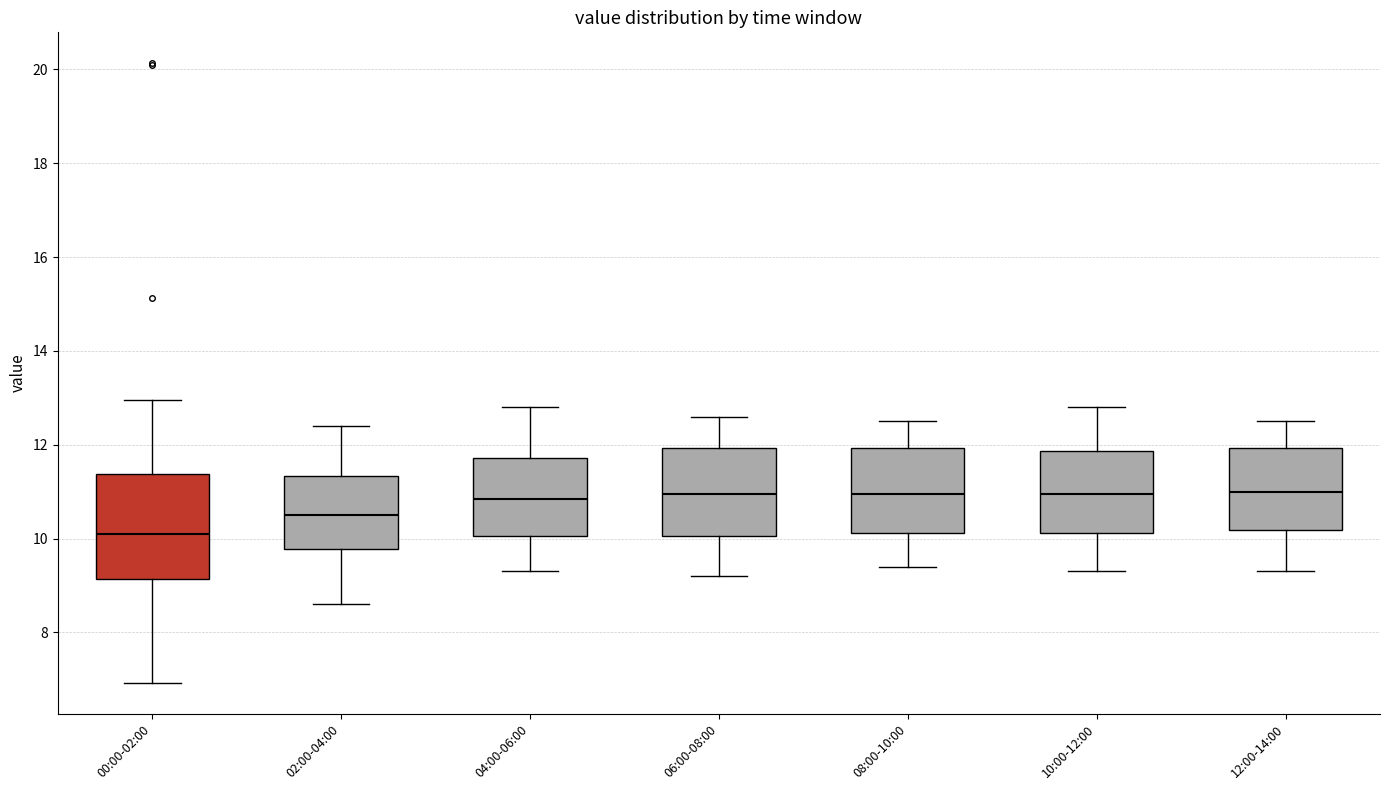

Where is the lower edge of the box for 04:00-06:00 on the y-axis? The values are not printed on the chart, so give them approximately, as read against the axis.

10.0